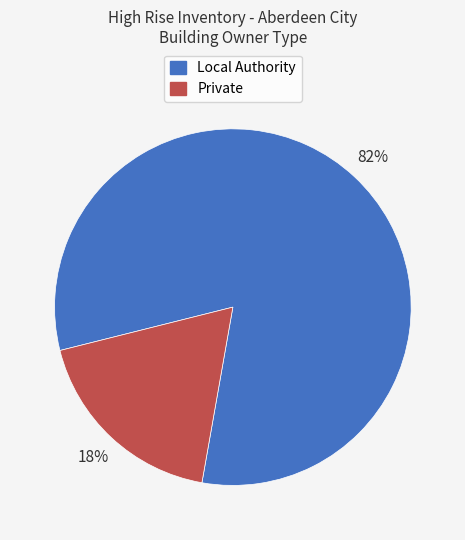

Is it true that Local Authority is 82% of the pie?

True